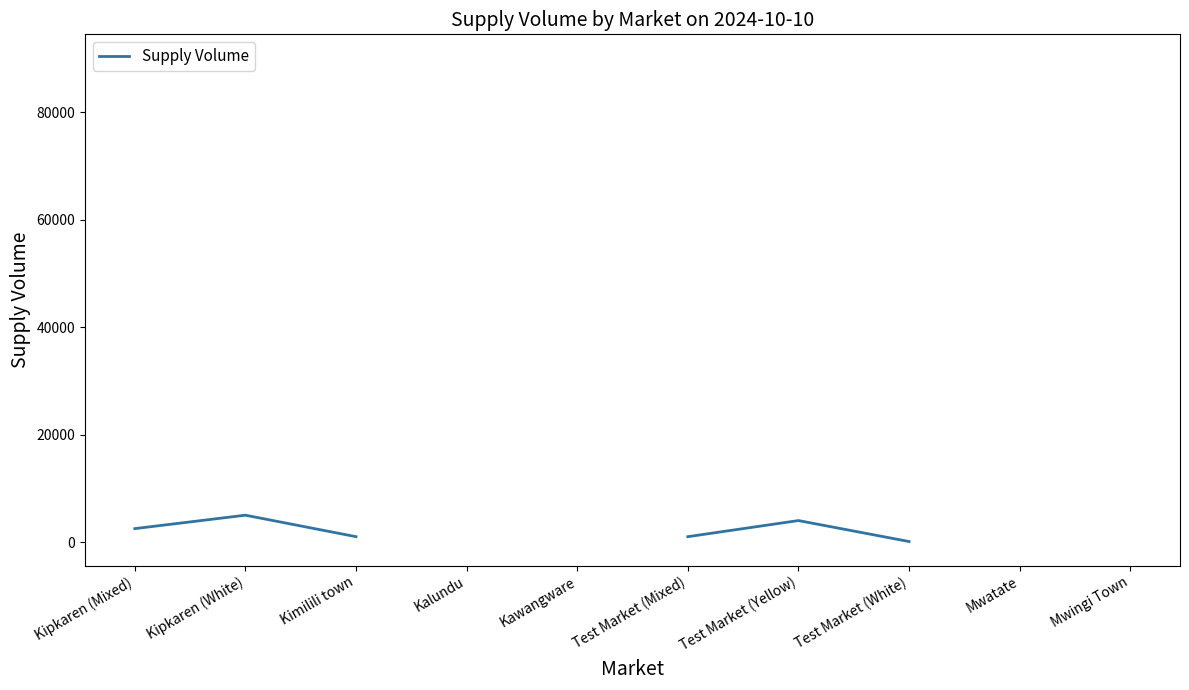

Rank the categories by value from lowest to highest.

Test Market (White), Kimilili town, Test Market (Mixed), Kipkaren (Mixed), Test Market (Yellow), Kipkaren (White), Kalundu, Kawangware, Mwatate, Mwingi Town